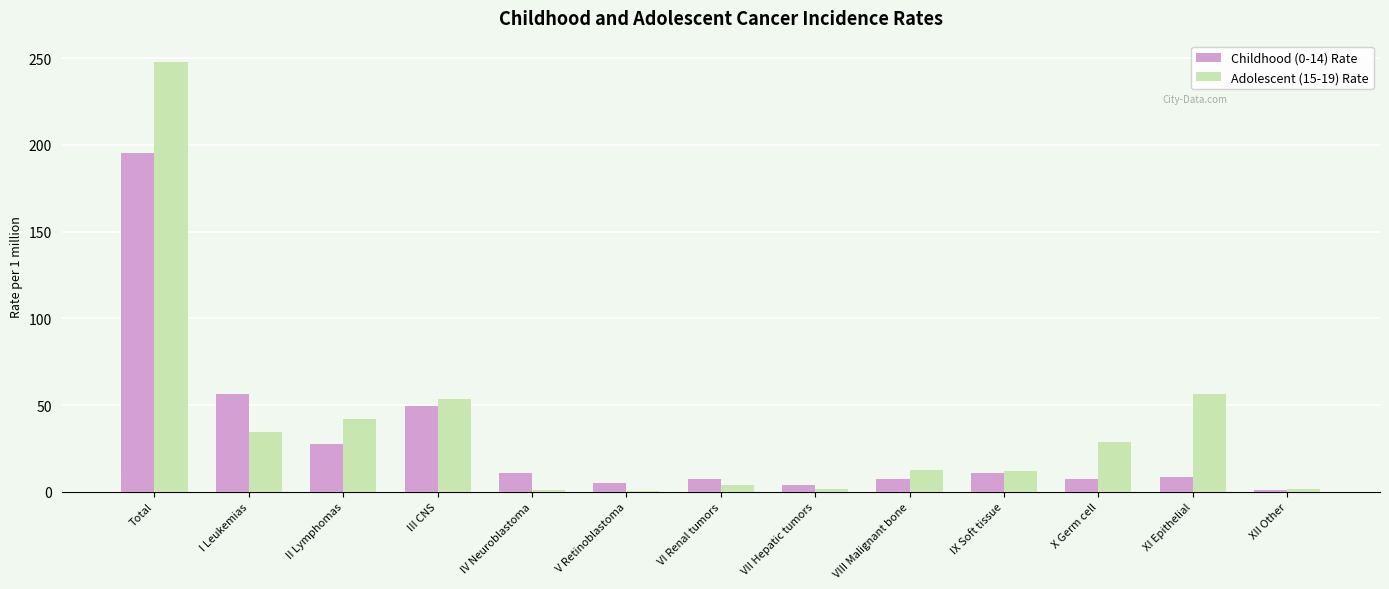

At which category is the sum across all series the highest?

Total